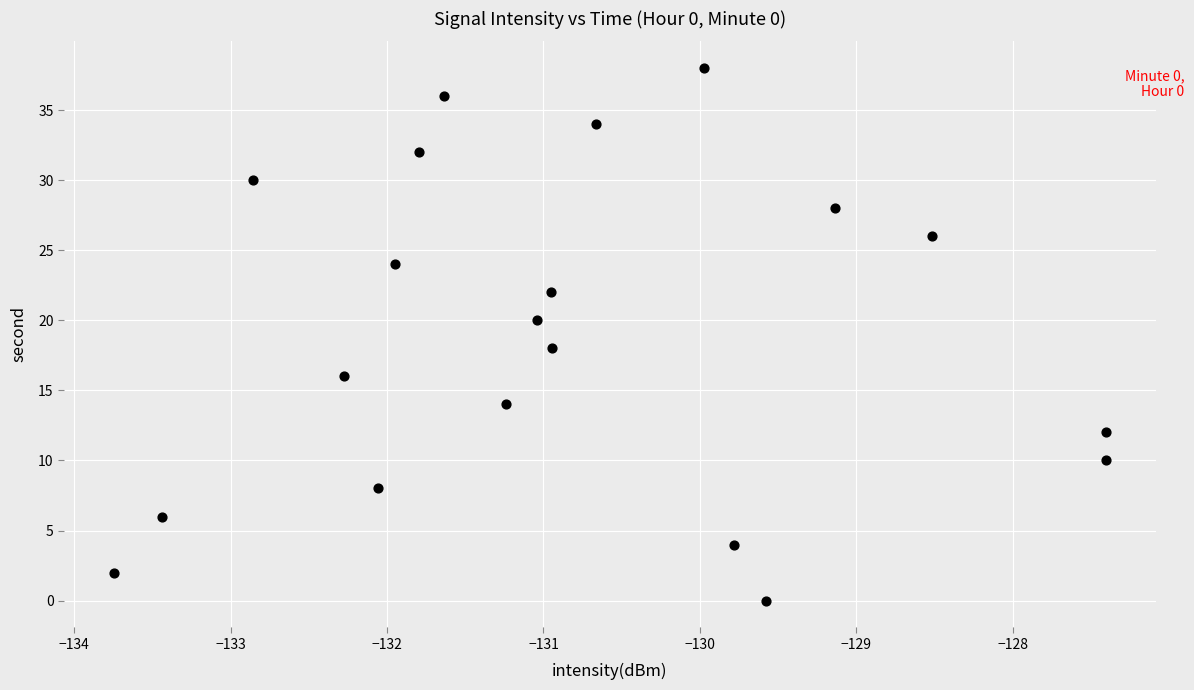

What is the range of Y values (max minus min)?

38